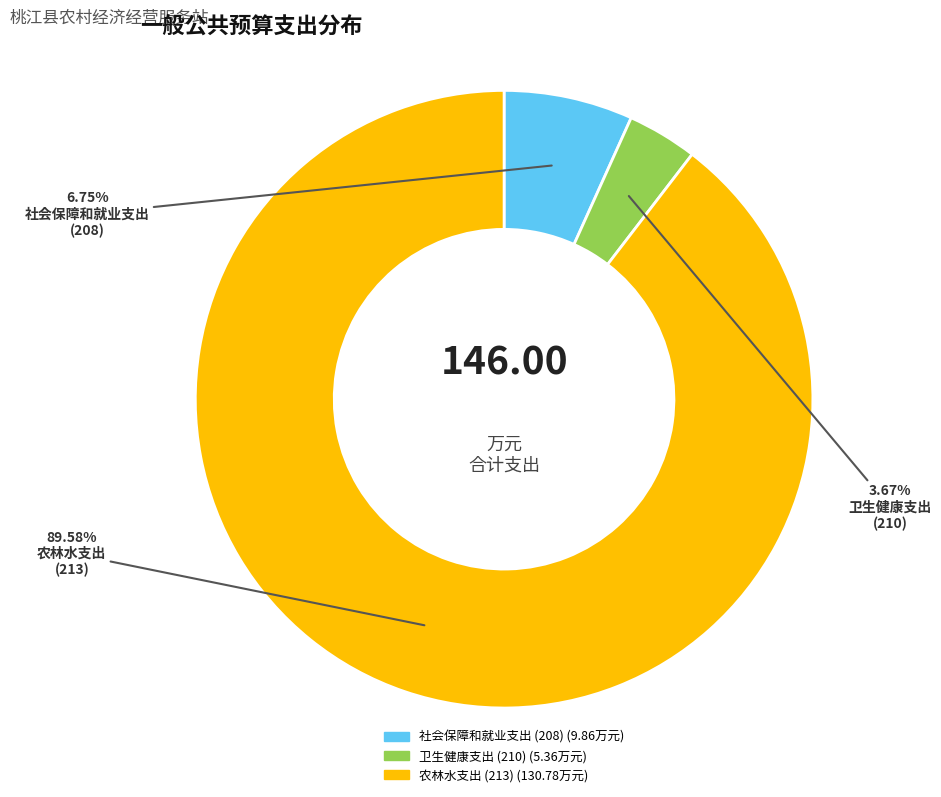

Rank the categories by value from lowest to highest.

卫生健康支出 (210), 社会保障和就业支出 (208), 农林水支出 (213)